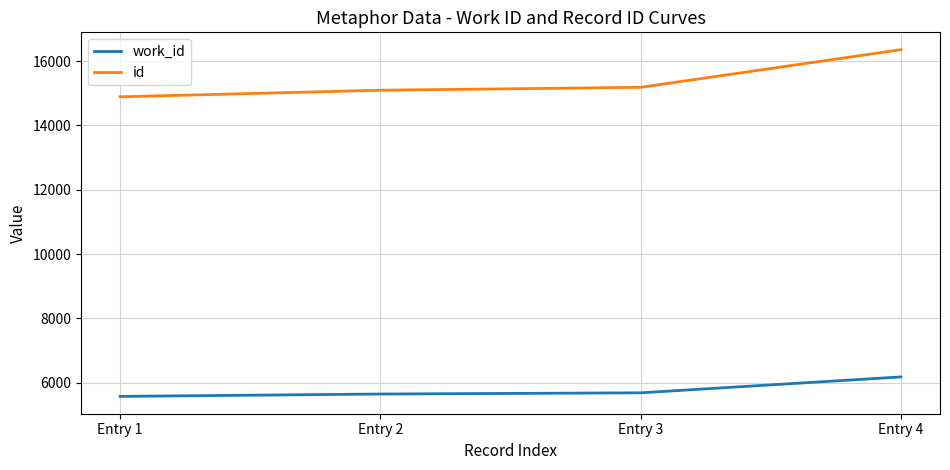

What is the difference between the highest and lowest values at Entry 2?

9447